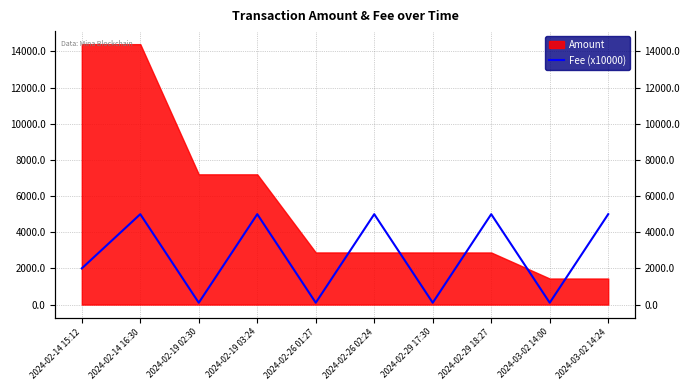

What position from the left is 2024-02-26 02:24?

6